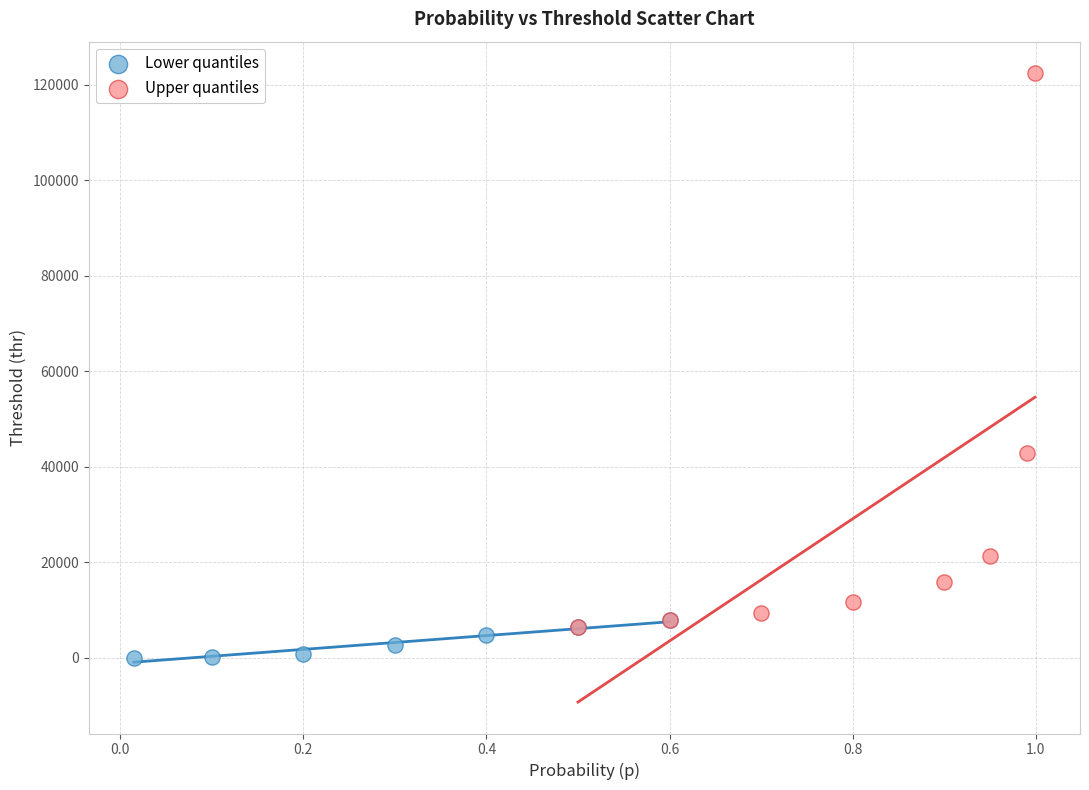

Which series reaches the minimum Y coordinate?

Lower quantiles